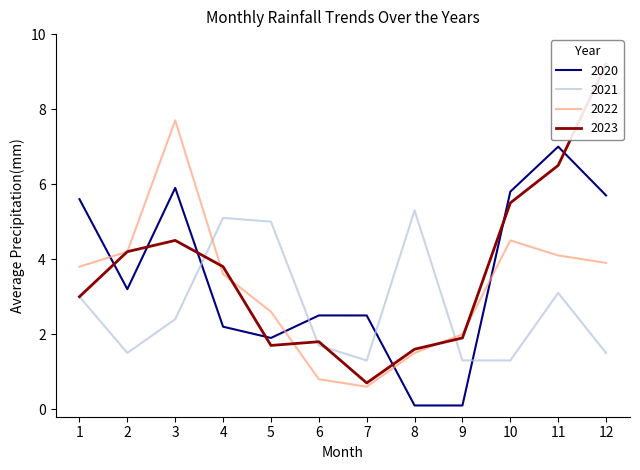

Does the chart display data point markers on the line(s)?

No